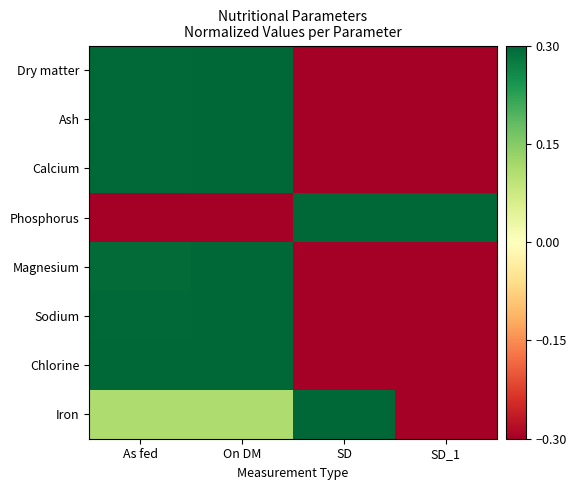

Which has a higher value, SD or On DM?

On DM